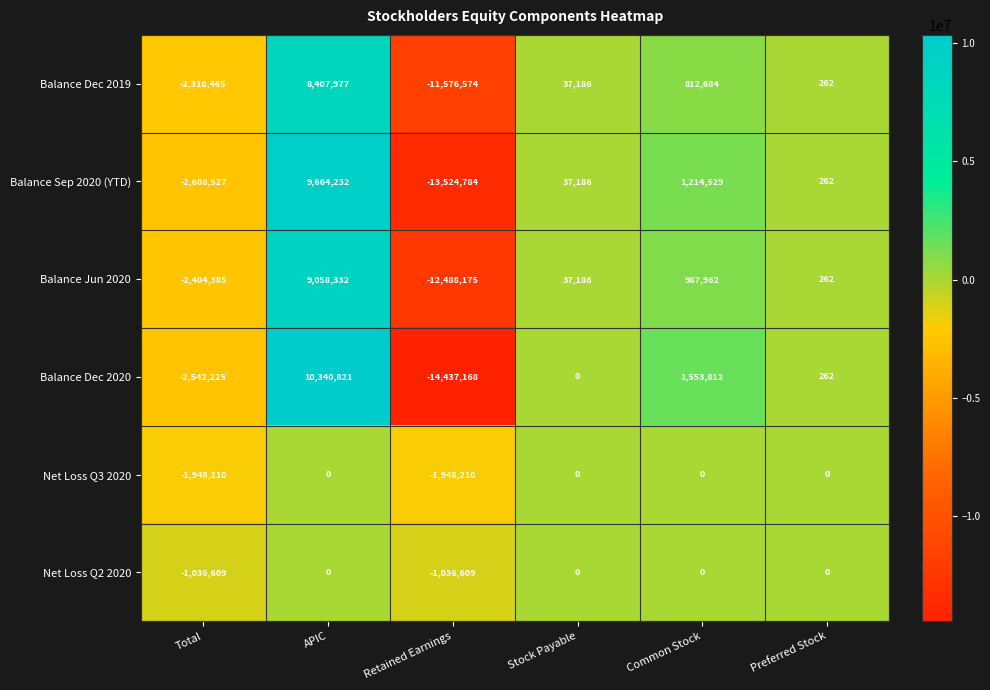

Which series has the largest range (max minus min)?

Balance Dec 2020